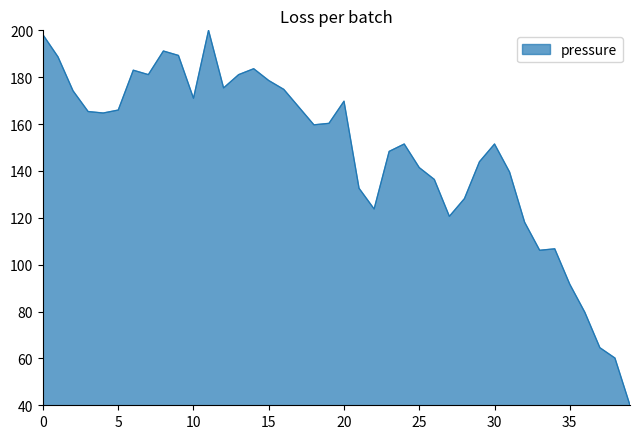

What is the smallest value displayed?

40.0